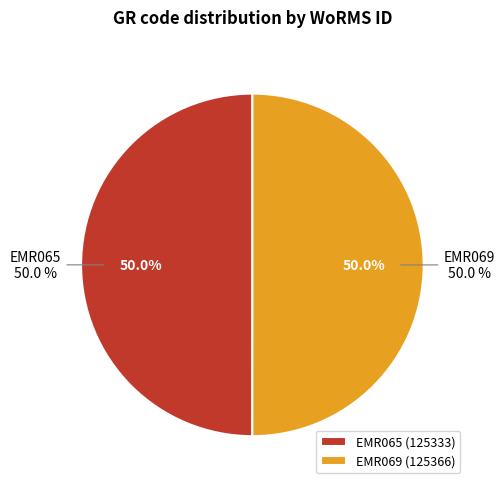

Is it true that EMR065 is 50% of the pie?

True